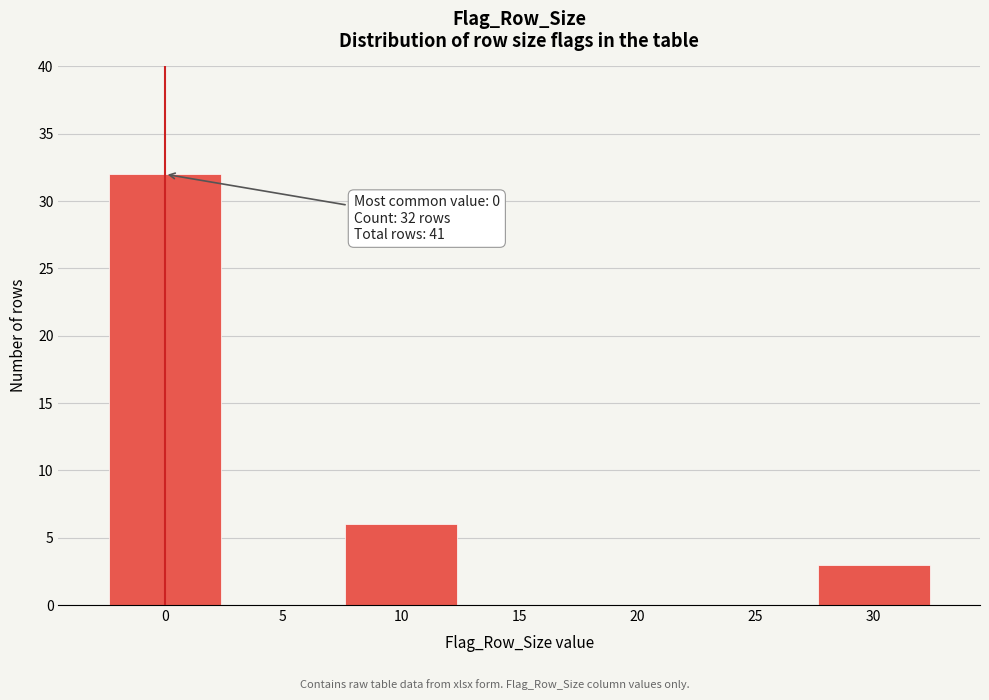

Reading right to left, what are all the values shown in this chart?

30=3	25=0	20=0	15=0	10=6	5=0	0=32